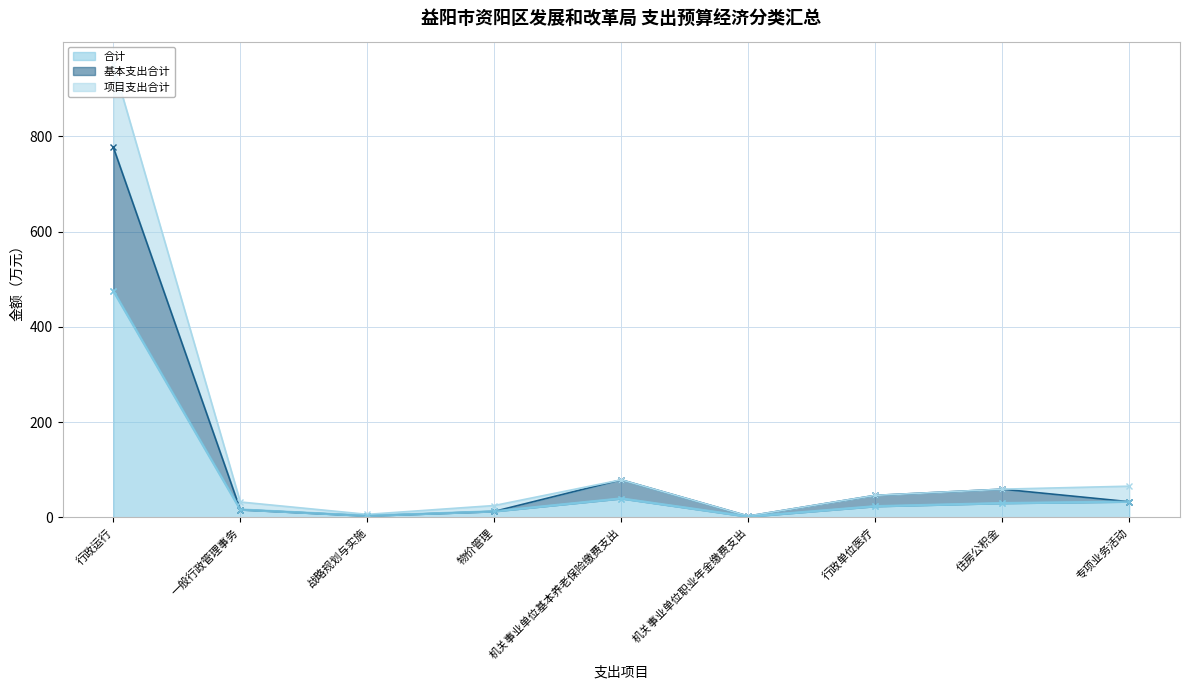

Reading left to right, transcribe all the data shown in this chart.

合计: 475.8	16.0	3.0	12.3	39.3	1.2	22.9	29.5	32.6
基本支出合计: 777.4	16.0	3.0	12.3	78.6	2.5	45.9	58.9	32.6
项目支出合计: 951.6	32.0	6.0	24.6	78.6	2.5	45.9	58.9	65.2